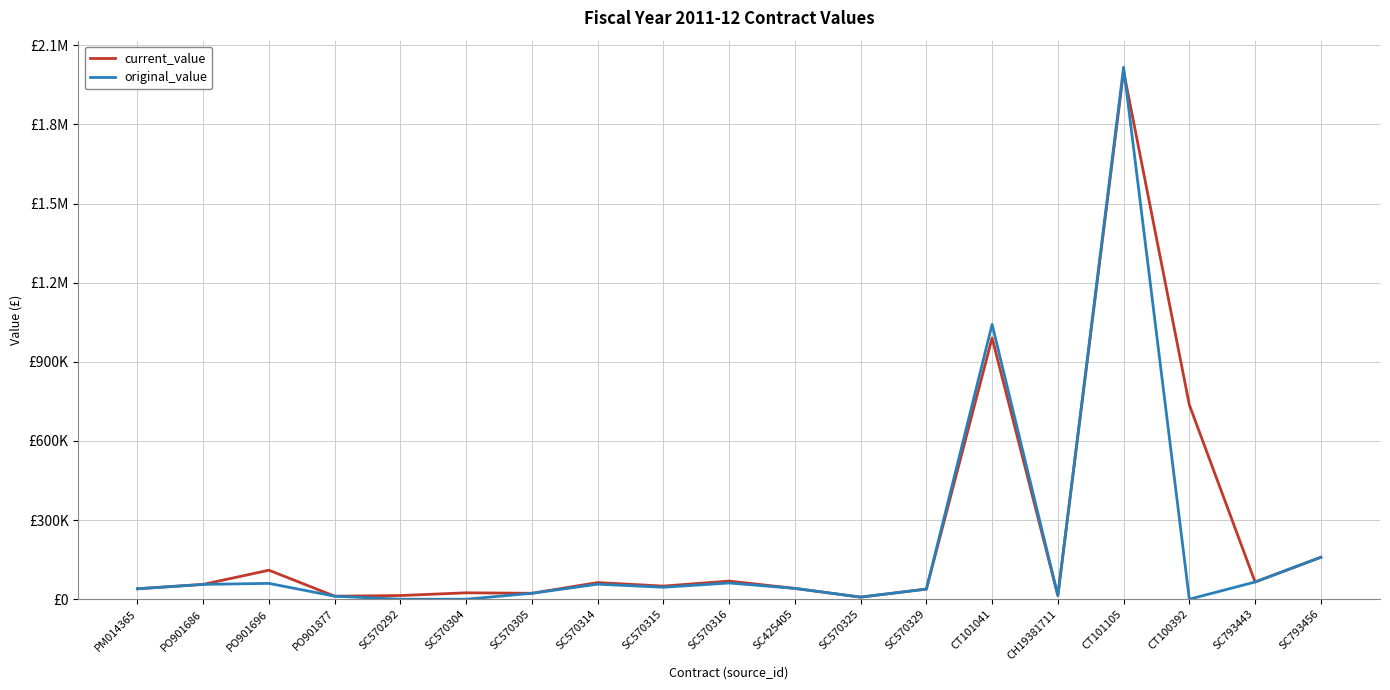

What are all the series names shown in the legend?

current_value, original_value